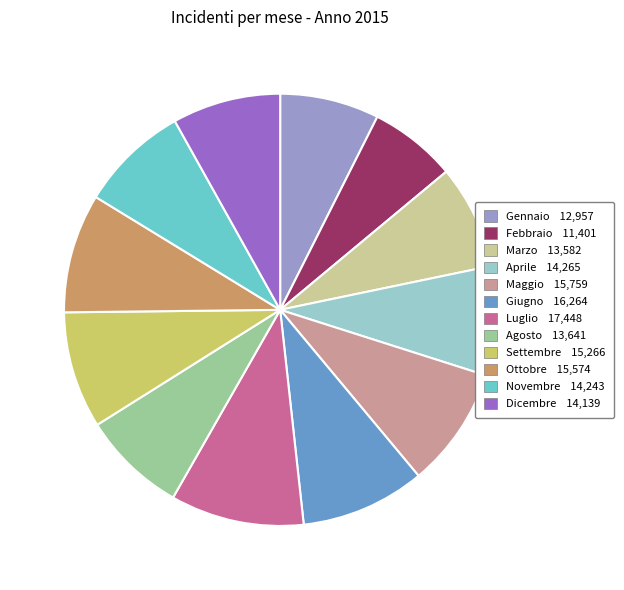

Combined, do Dicembre and Giugno account for over 50%?

No